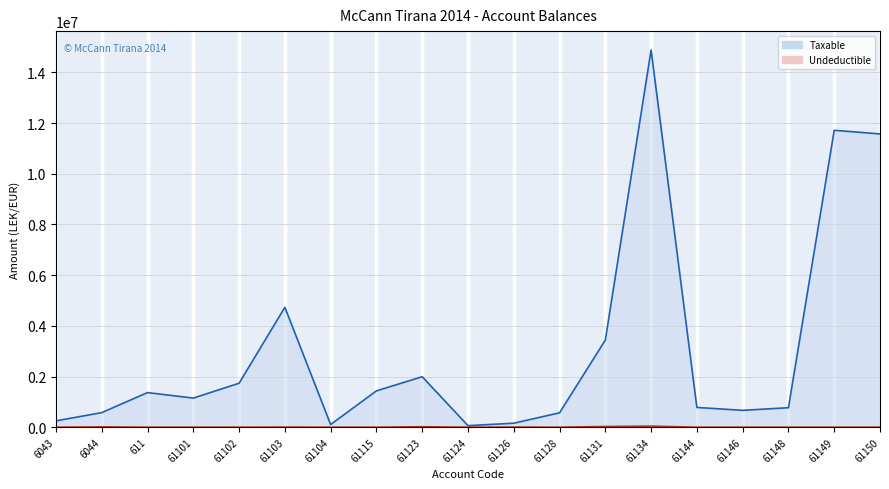

Rank the categories by Undeductible value from lowest to highest.

6043, 611, 61101, 61102, 61104, 61124, 61128, 61144, 61146, 61148, 61149, 61150, 61115, 61103, 61126, 6044, 61123, 61131, 61134